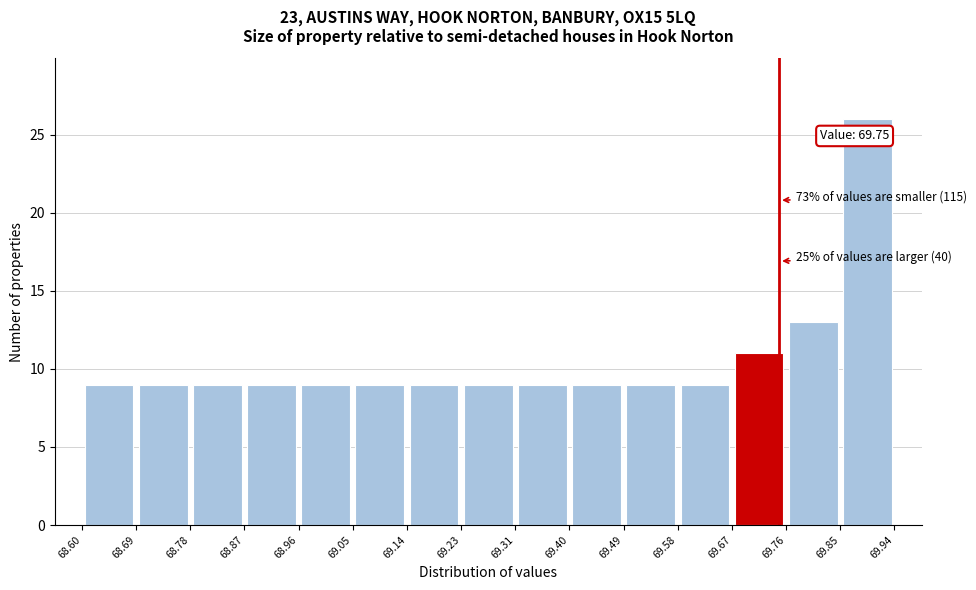

Over which range of the x-axis is the bar tallest?

69.85 to 69.94